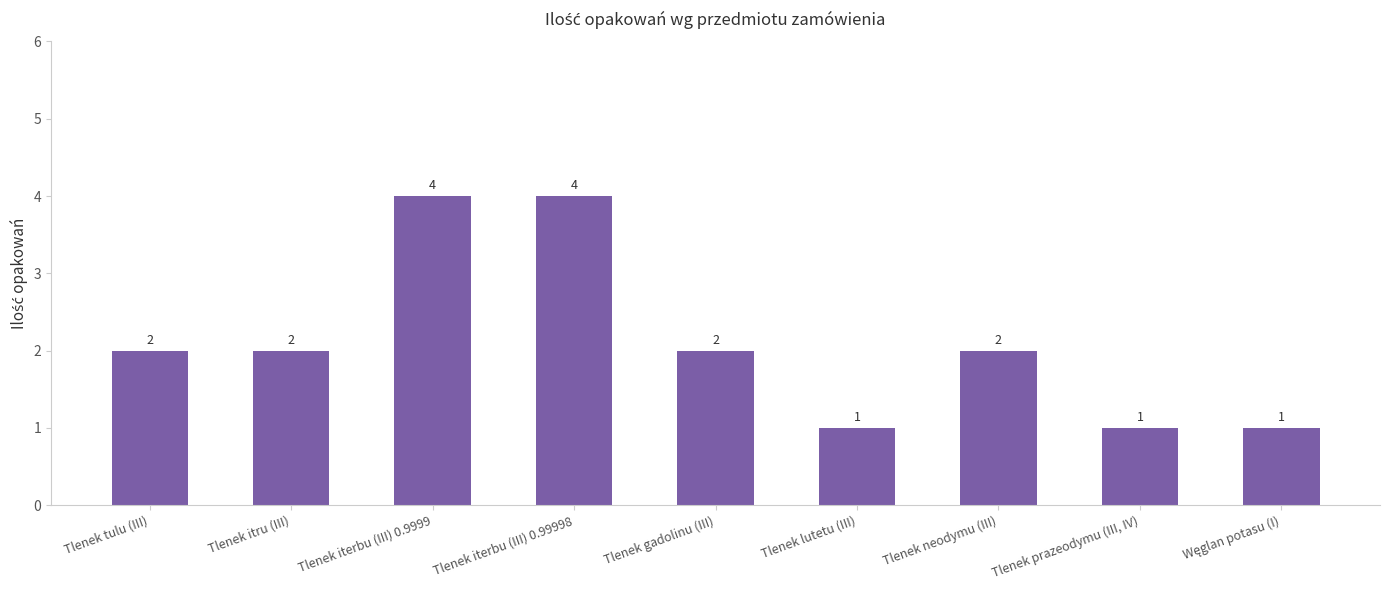

What is the sum of all values?

19